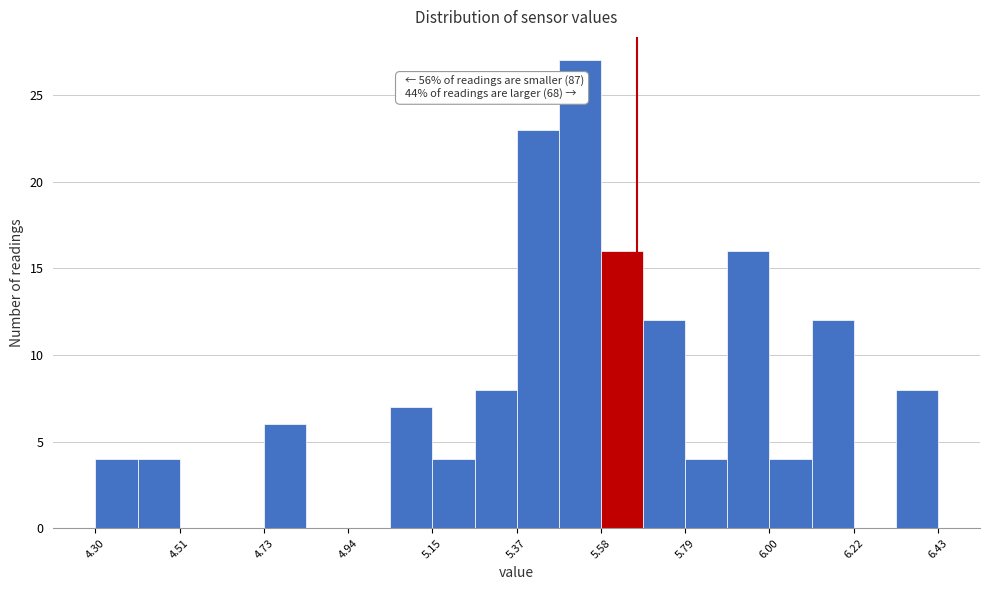

Read against the x-axis, roughly where is the centre of the tallest bar?

5.50